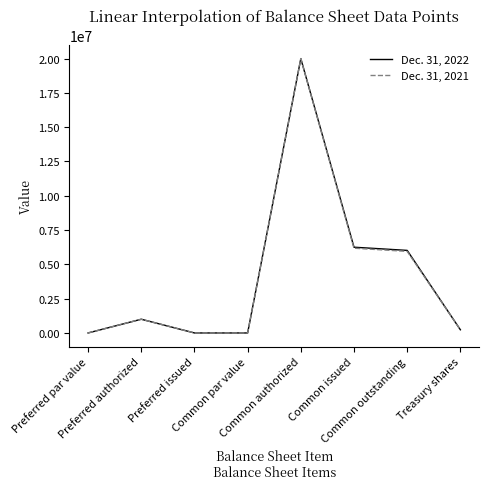

What is the greatest value displayed?

20000000